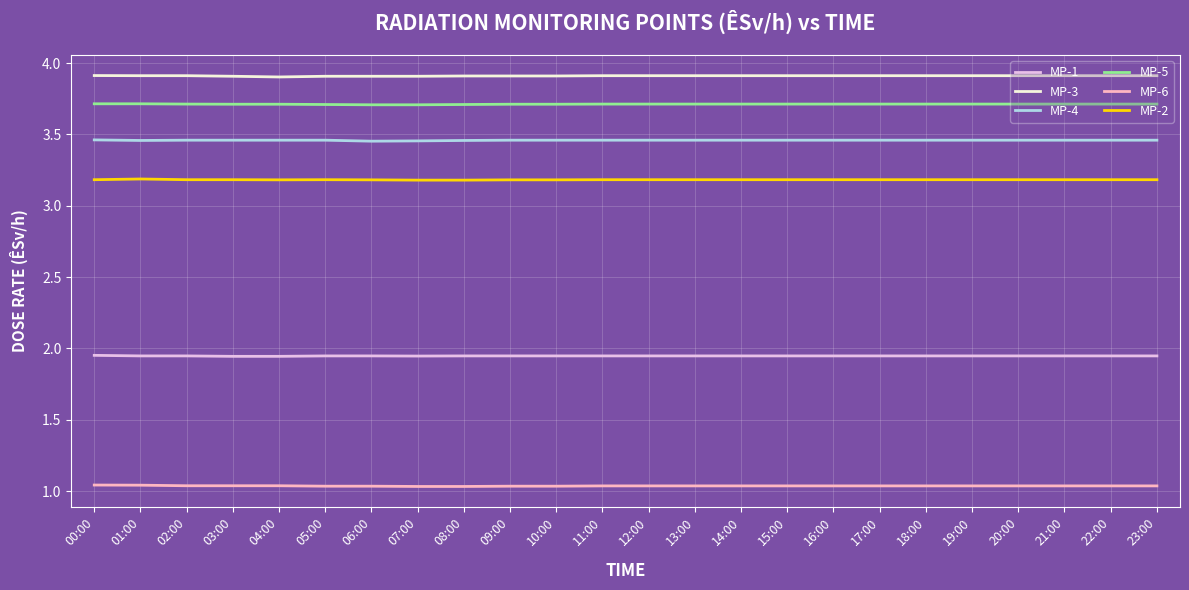

What position from the left is 12:00?

13